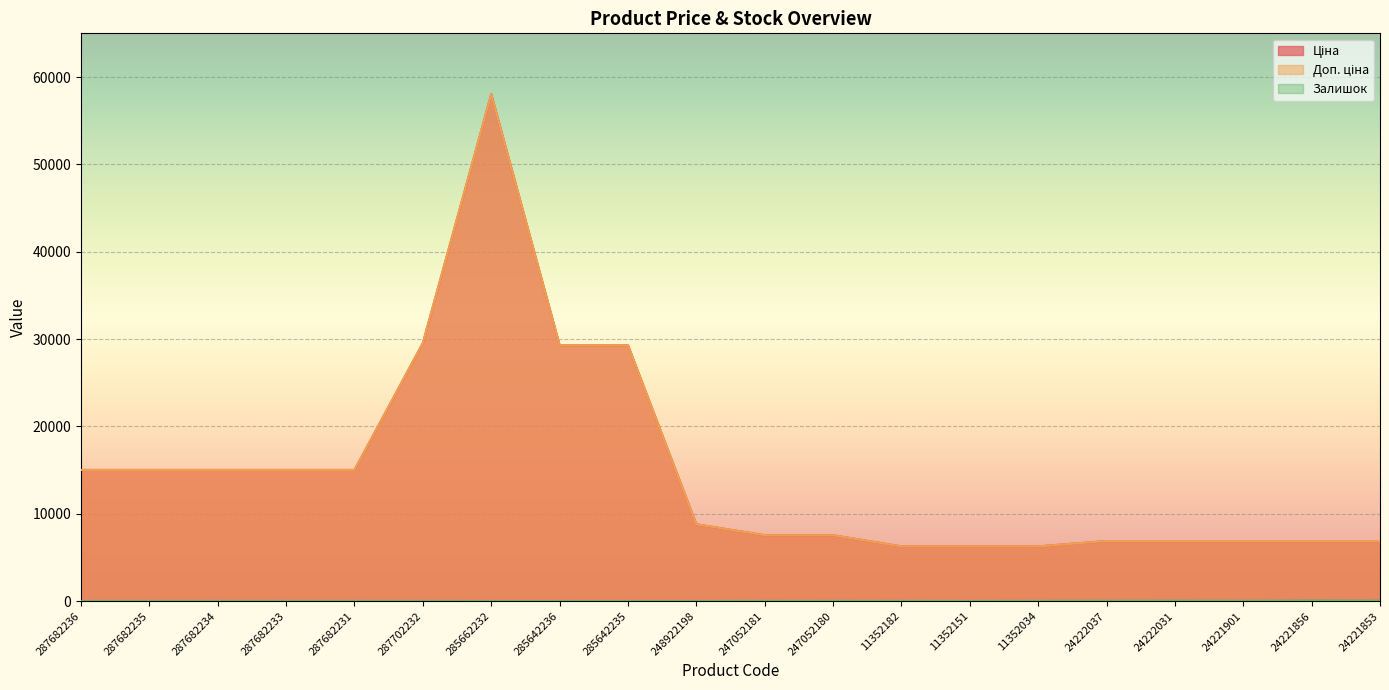

Is it true that Доп. ціна equals 9734.4 at 24221853?

False